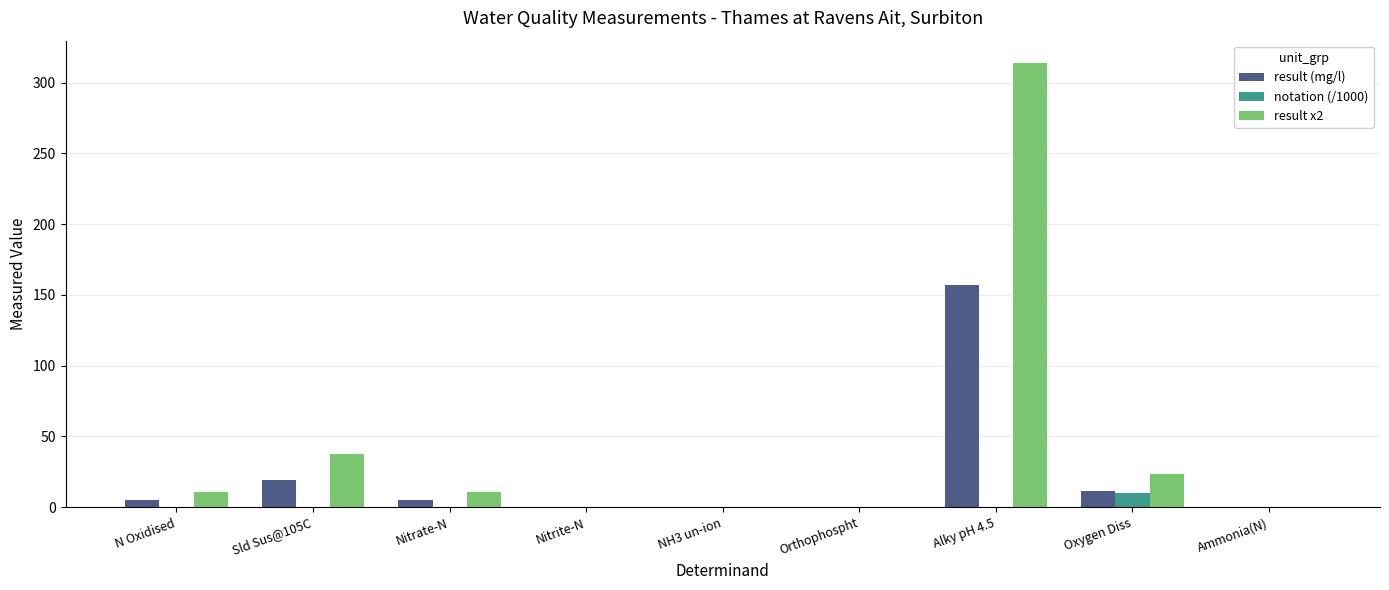

Which category has the highest value across all series?

Alky pH 4.5